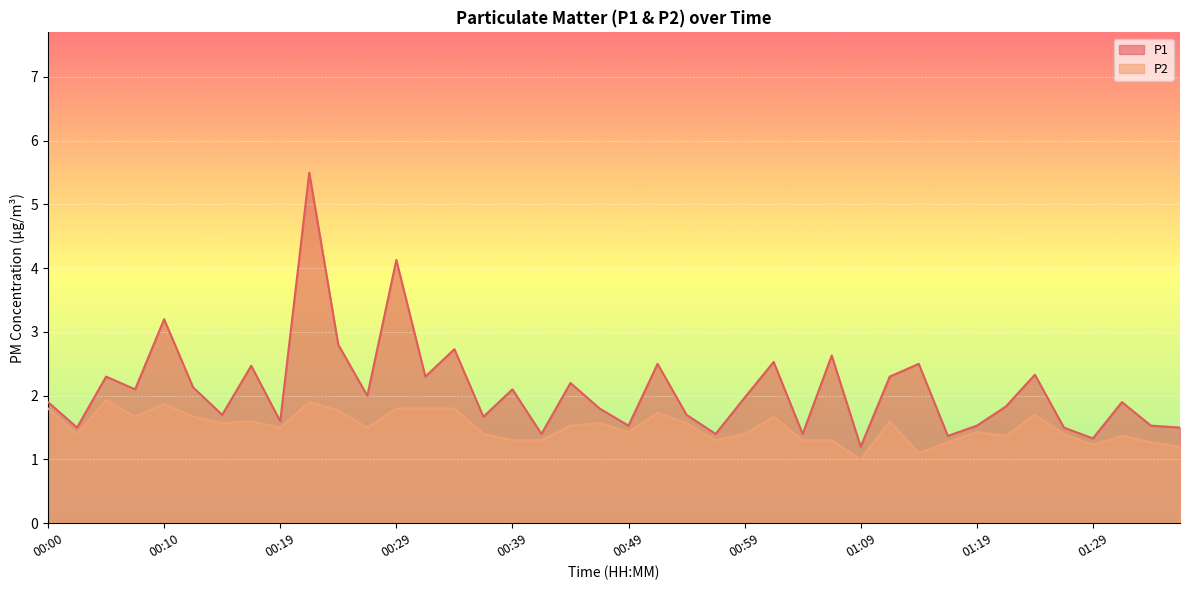

Reading left to right, list all the values displayed in this chart.

P1: 1.9	1.5	2.3	2.1	3.2	2.1	1.7	2.5	1.6	5.5	2.8	2.0	4.1	2.3	2.7	1.7	2.1	1.4	2.2	1.8	1.5	2.5	1.7	1.4	2.0	2.5	1.4	2.6	1.2	2.3	2.5	1.4	1.5	1.8	2.3	1.5	1.3	1.9	1.5	1.5
P2: 1.8	1.4	1.9	1.7	1.9	1.7	1.6	1.6	1.5	1.9	1.8	1.5	1.8	1.8	1.8	1.4	1.3	1.3	1.5	1.6	1.4	1.7	1.6	1.3	1.4	1.7	1.3	1.3	1.0	1.6	1.1	1.3	1.4	1.4	1.7	1.4	1.2	1.4	1.3	1.2